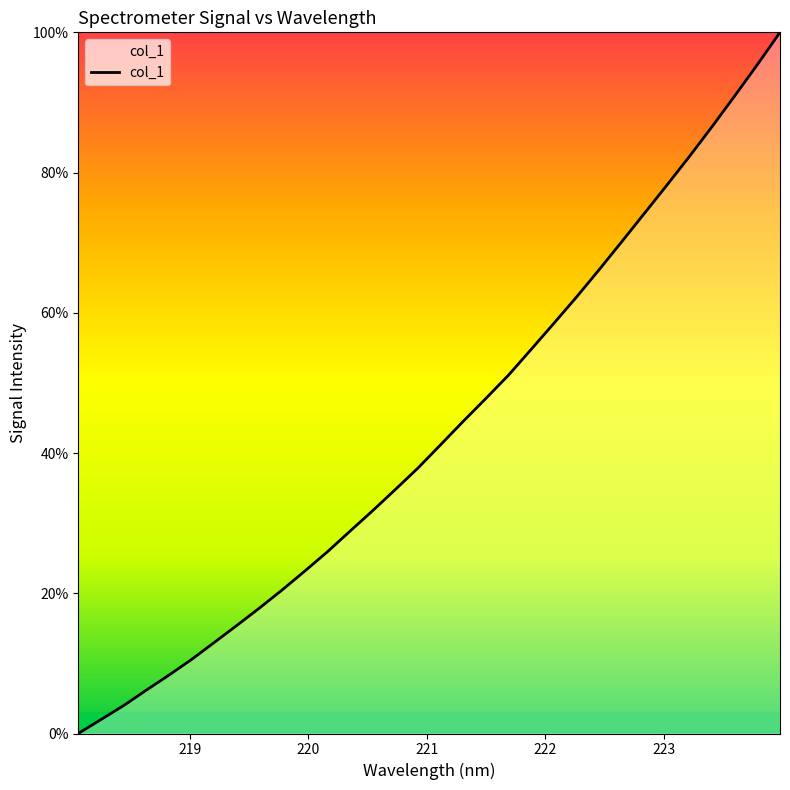

What is the maximum value shown in the chart?

100.0